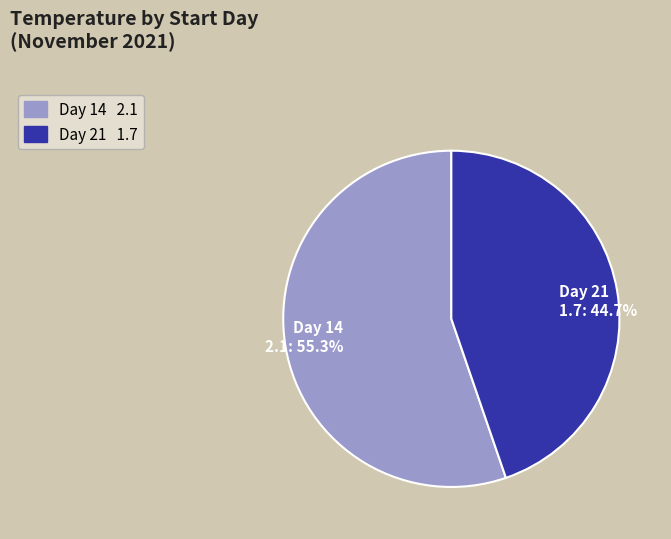

Which has a higher value, Day 14 2.1: 55.3% or Day 21 1.7: 44.7%?

Day 14 2.1: 55.3%